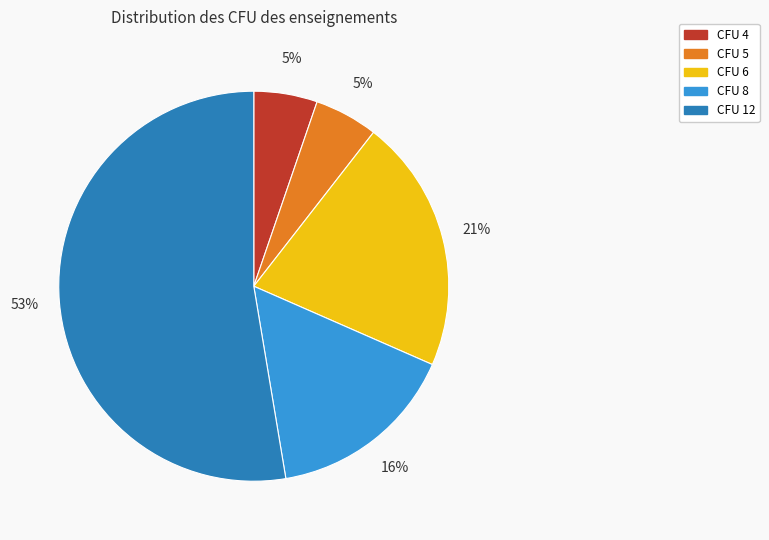

What percentage is the CFU 12 slice, to the nearest percent?

53%